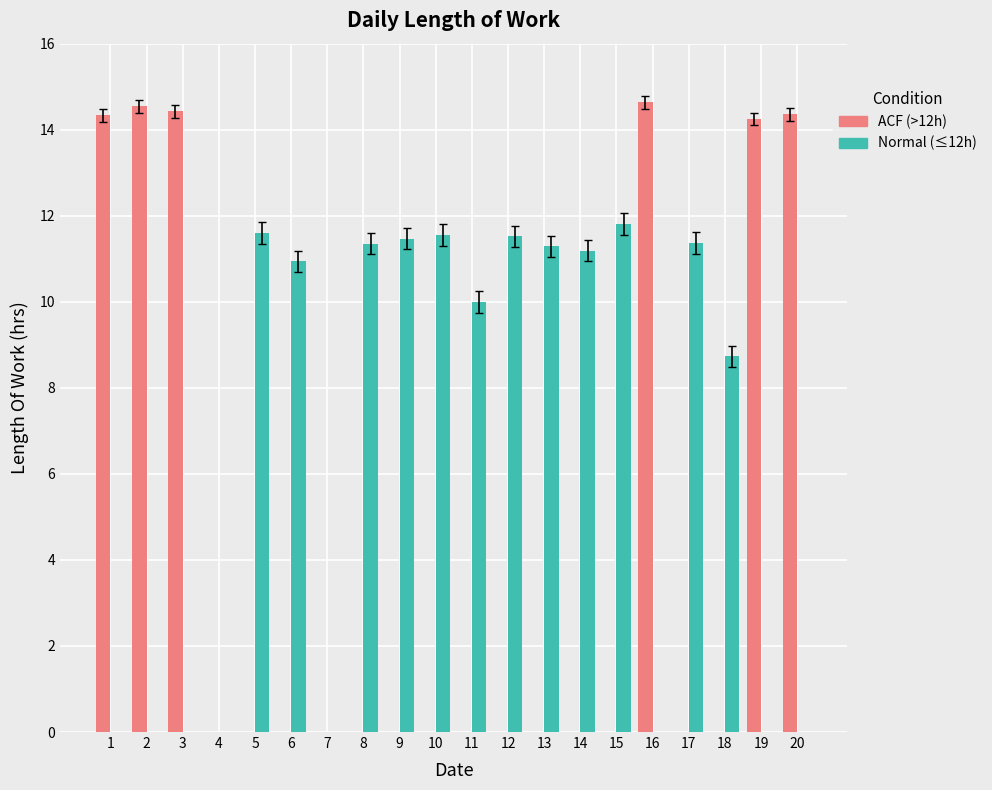

What is the greatest value displayed?

14.6